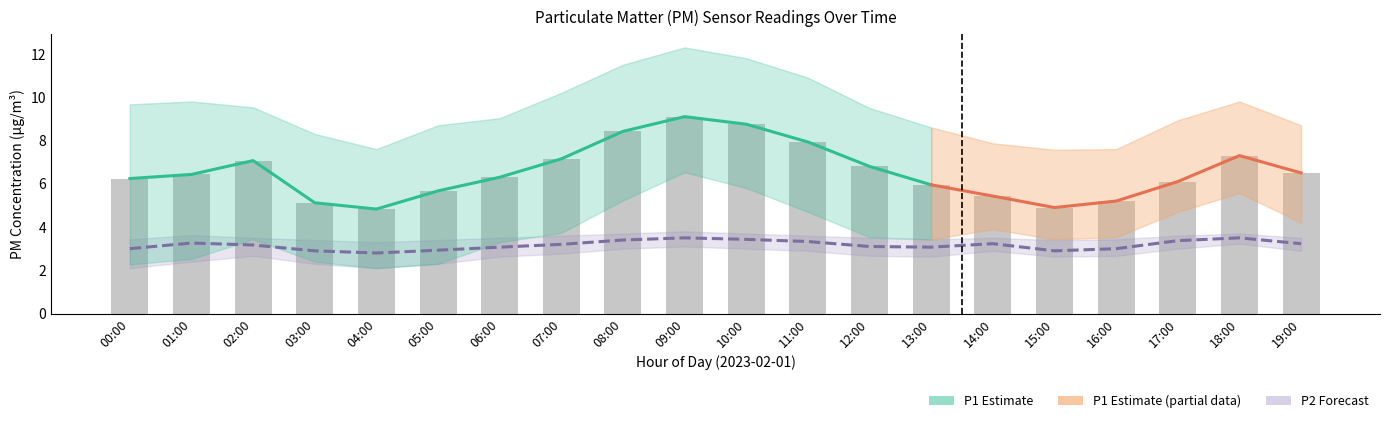

List the labels in order of P1_upper value, smallest first.

15:00, 04:00, 16:00, 14:00, 03:00, 13:00, 05:00, 19:00, 17:00, 06:00, 12:00, 02:00, 00:00, 01:00, 18:00, 07:00, 11:00, 08:00, 10:00, 09:00